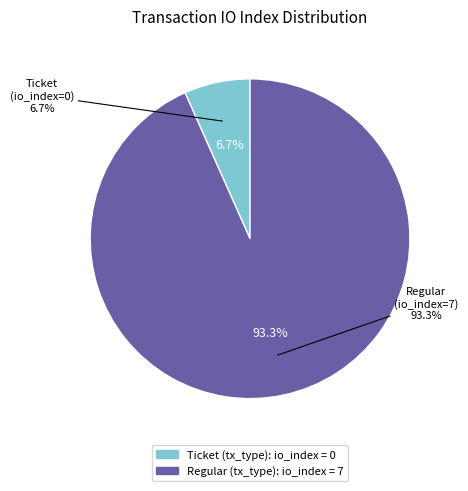

How many slices are in this pie chart?

2